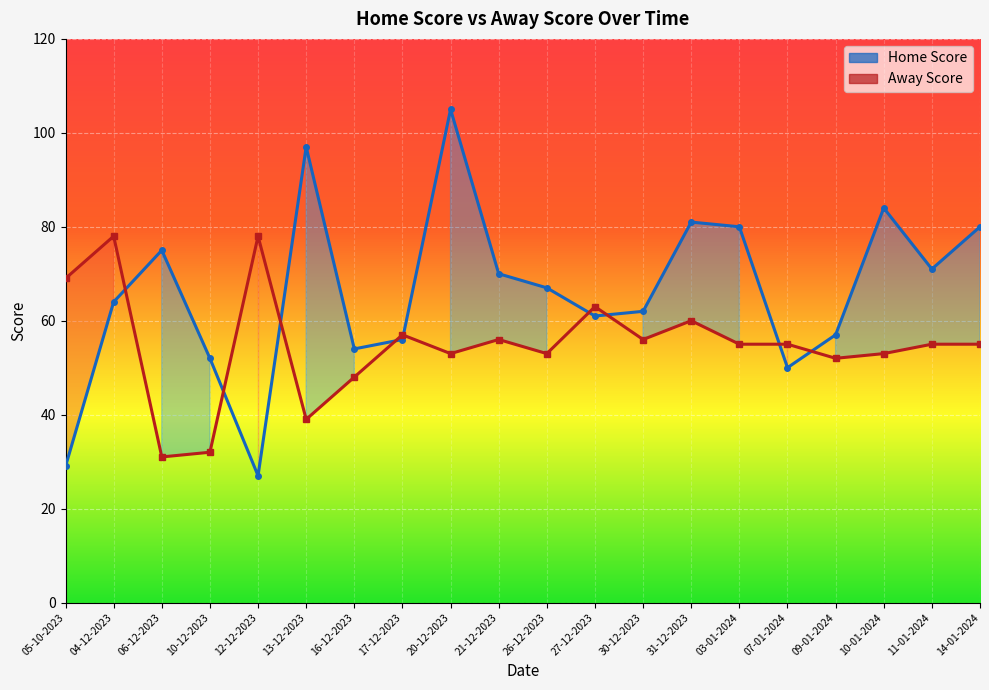

What position from the right is 16-12-2023?

14